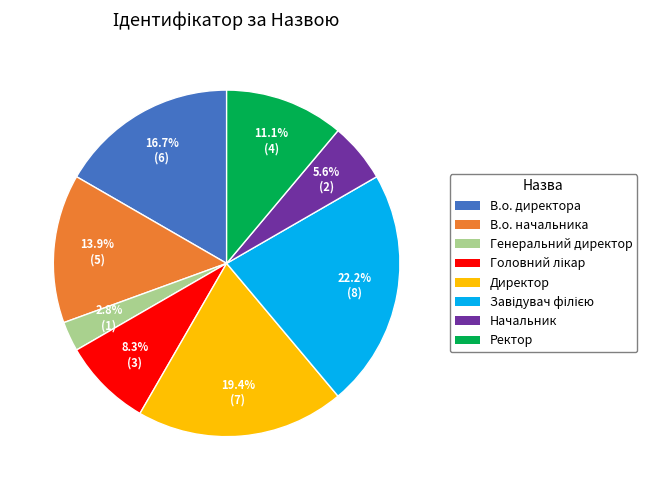

Which category has the smallest portion of the pie?

Генеральний директор